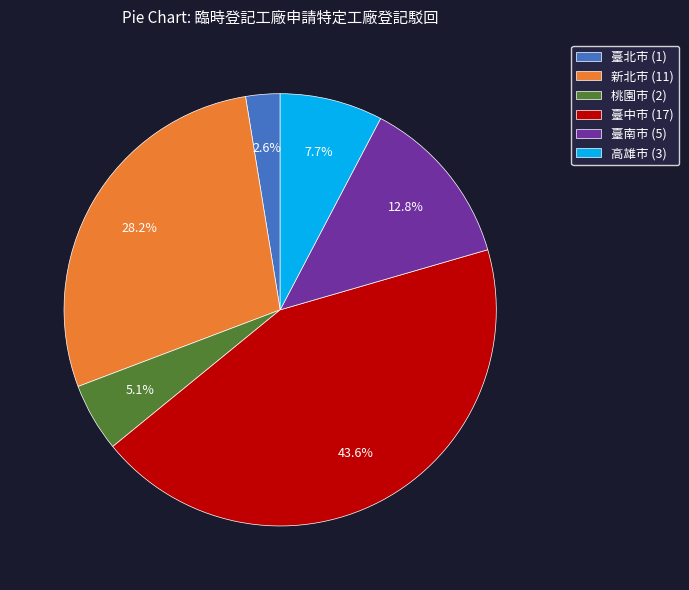

Which slice is the largest?

臺中市